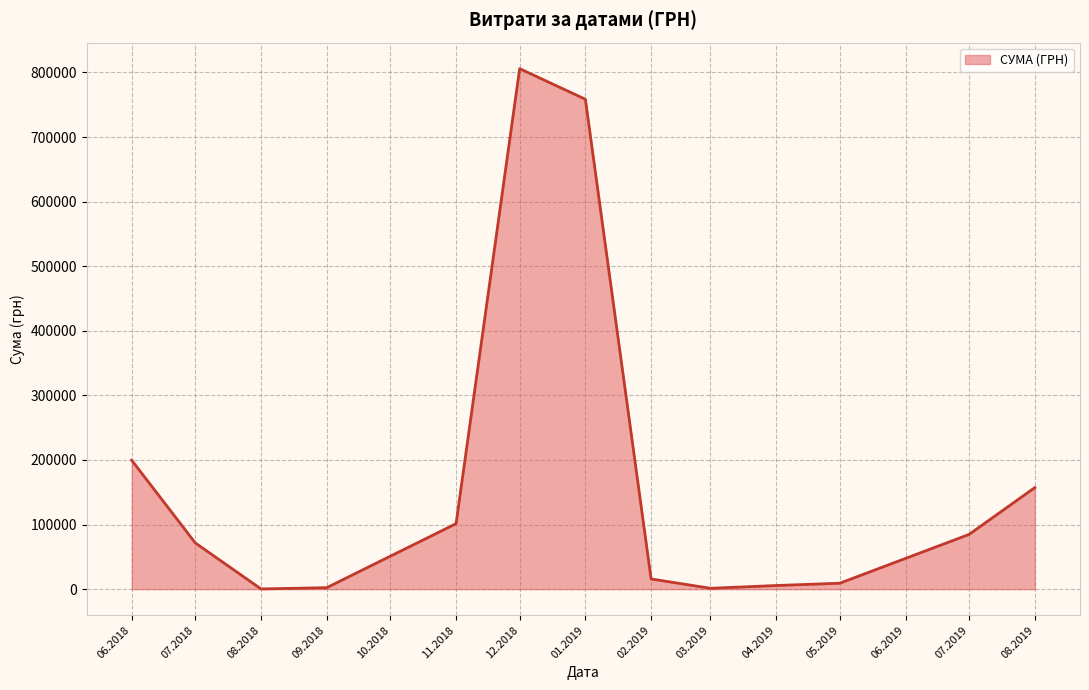

Is it true that the value at 12.2018 is 467362.5?

False